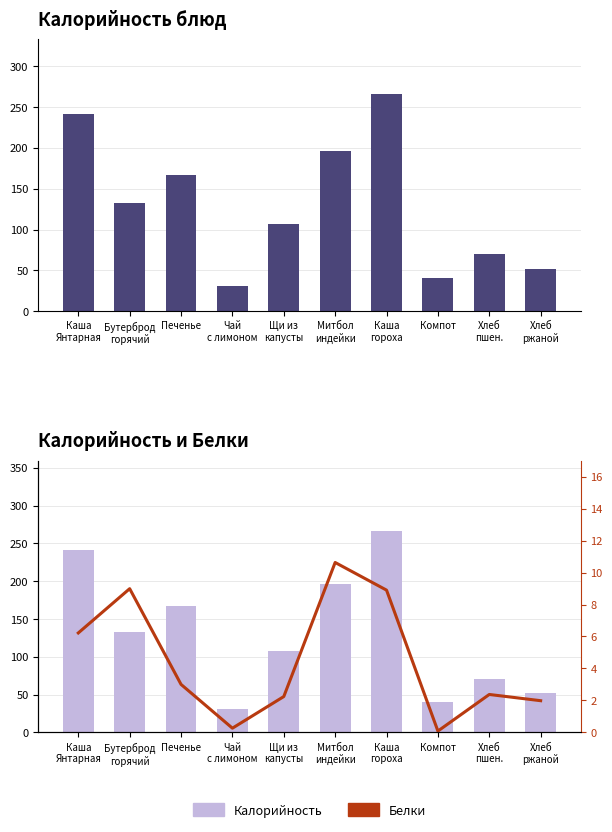

Count the number of categories in the chart.

10